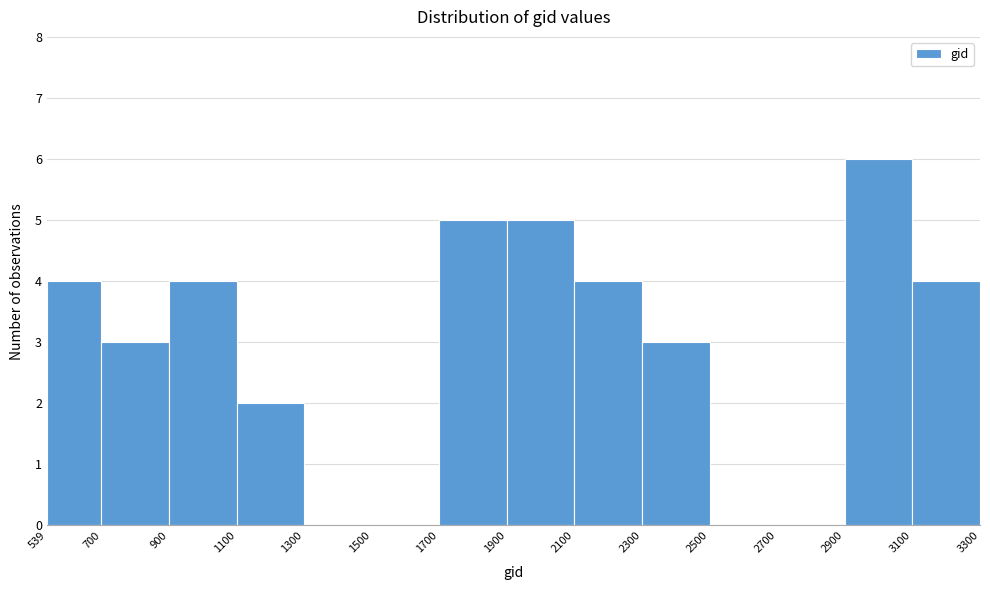

How tall is the bar that spans 3100 to 3300 on the x-axis? The values are not printed on the chart, so give them approximately, as read against the axis.

4